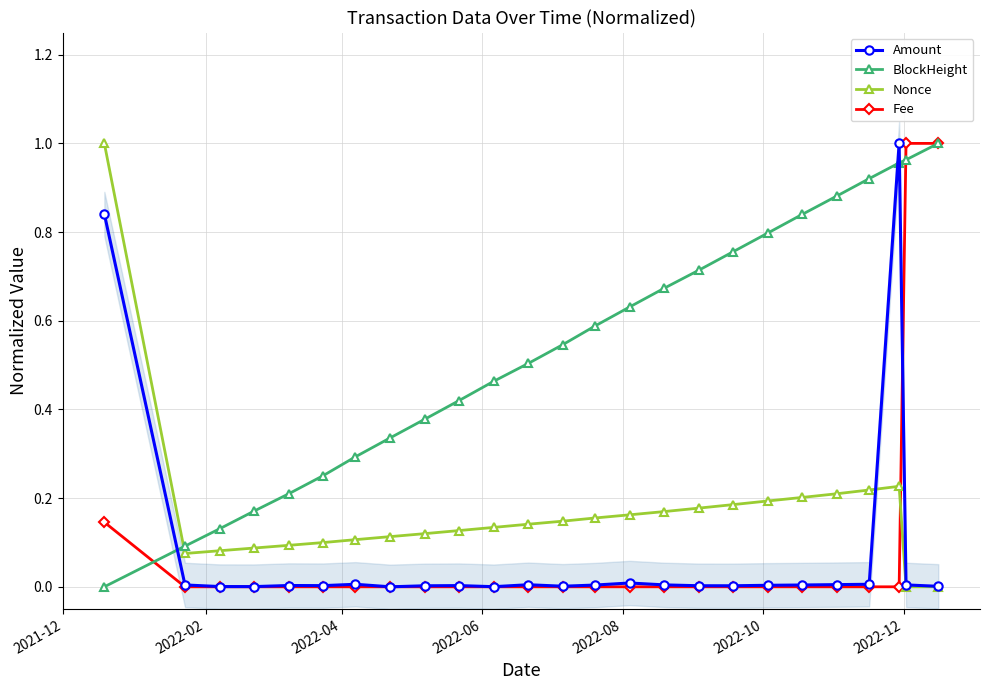

How many times do BlockHeight and Amount cross each other?

3